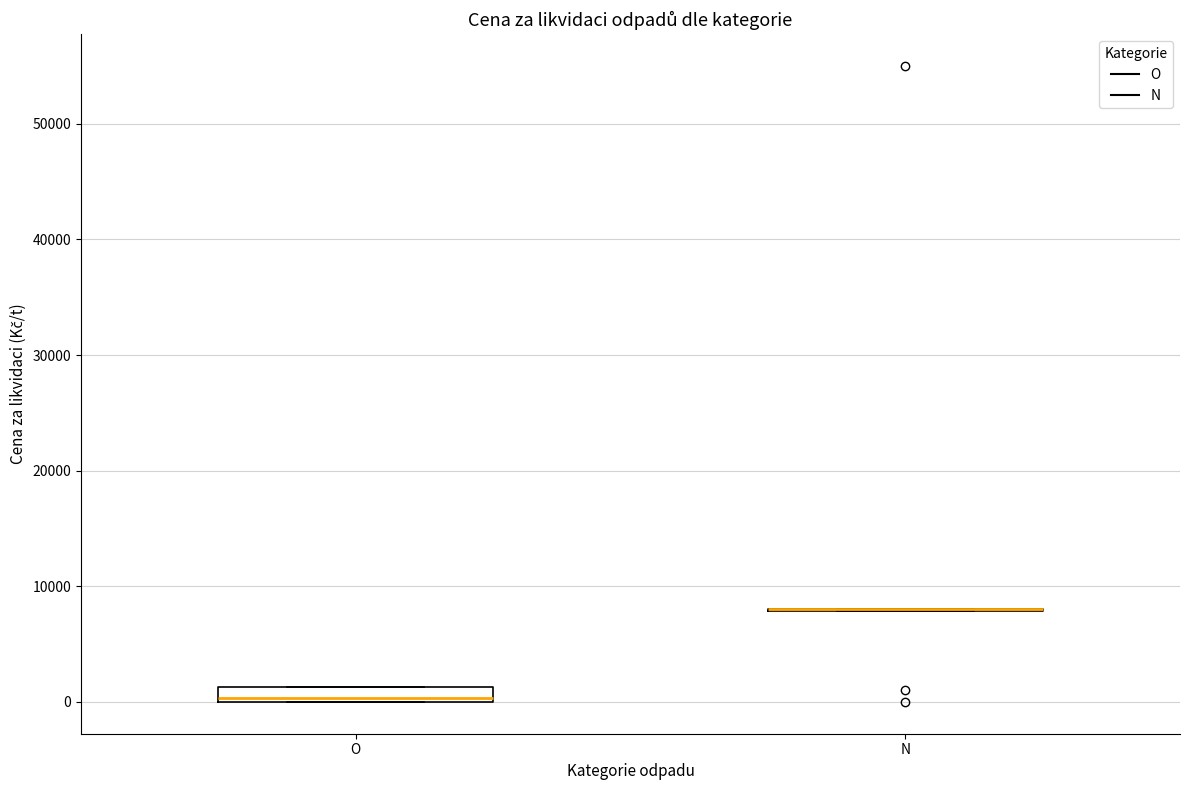

Comparing the boxes themselves (not the whiskers), which one is the tallest?

O